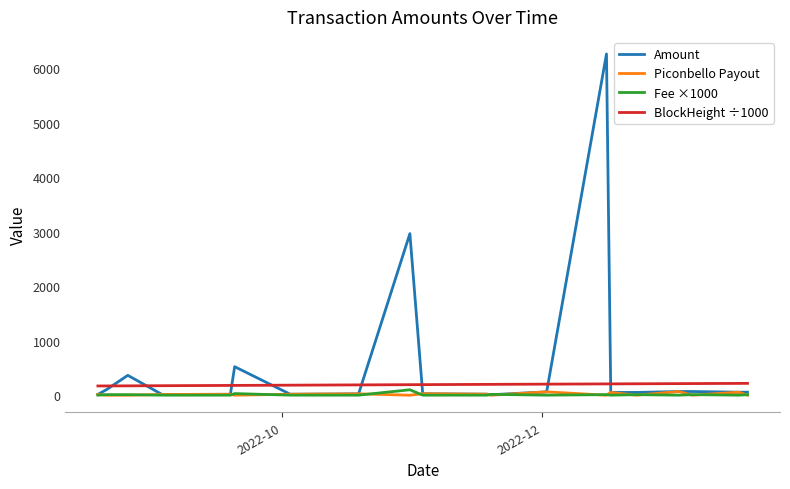

Where does the BlockHeight ÷1000 series first go above 198?

2022-10